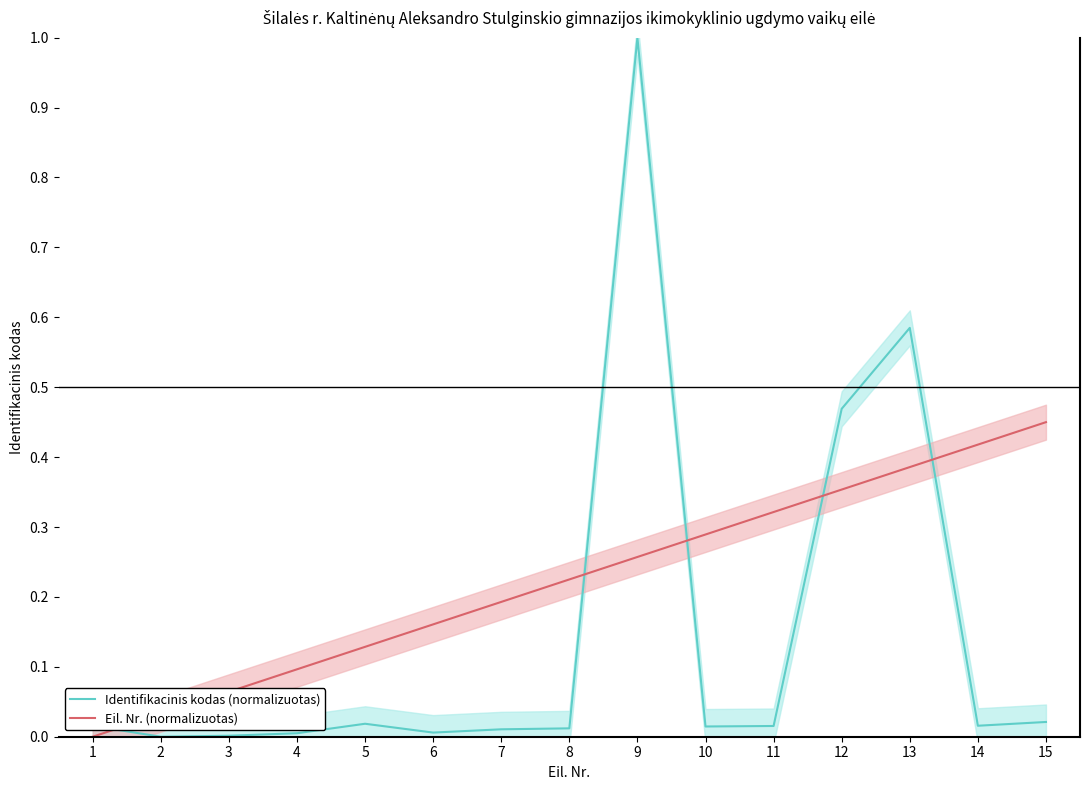

Does the chart display data point markers on the line(s)?

No